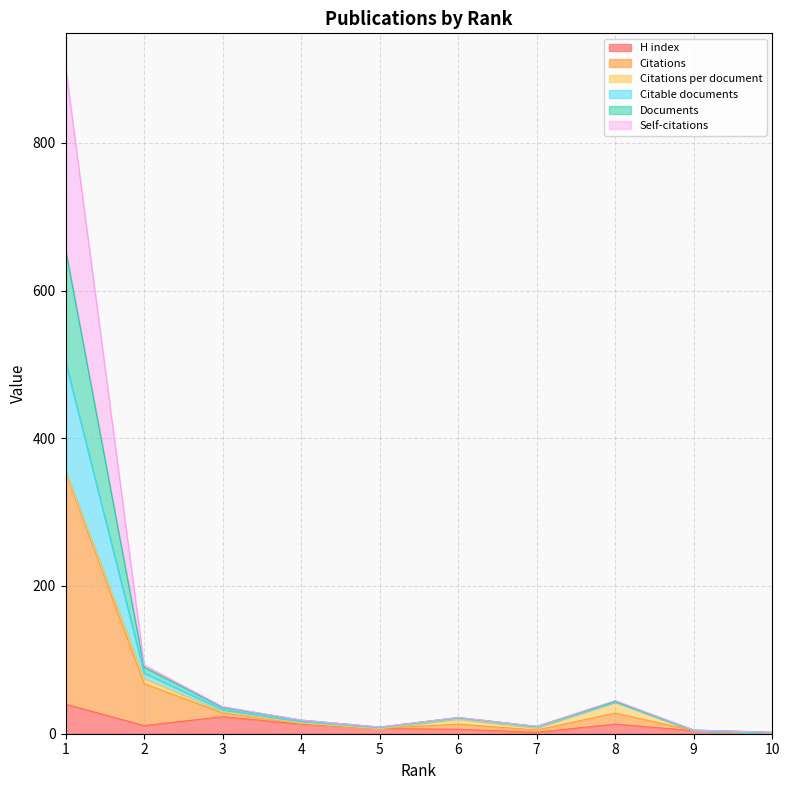

True or false: Documents and Citations cross at least once.

False